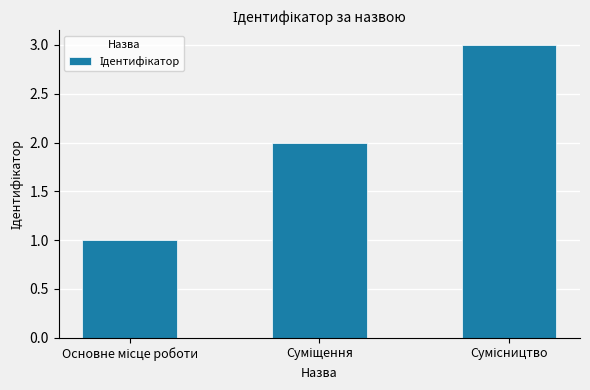

What is the difference between the maximum and minimum values?

2